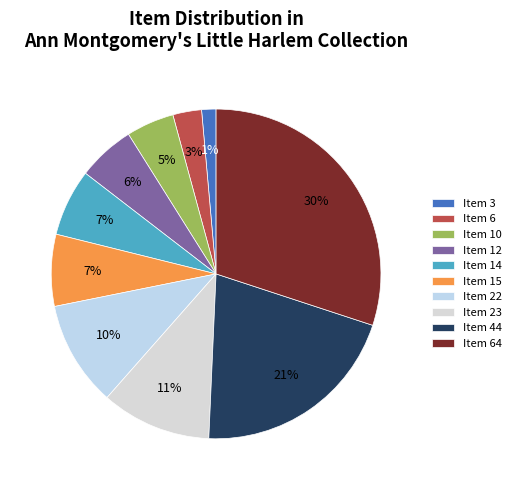

Is it true that Item 12 is 6% of the pie?

True